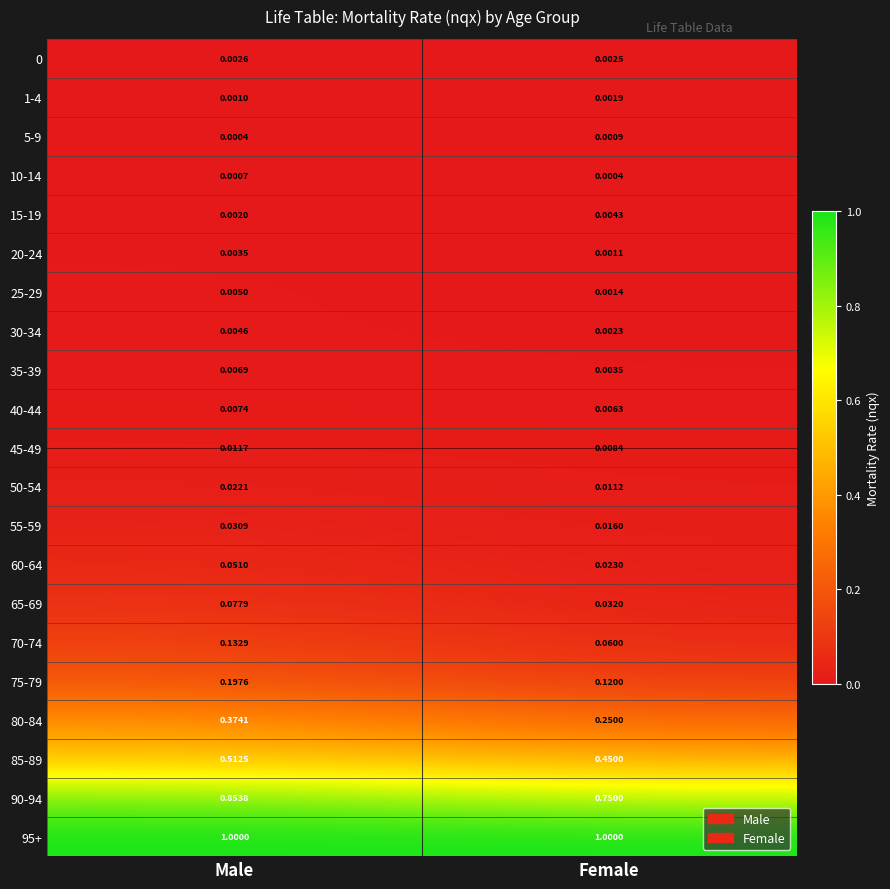

At which label does 1-4 reach its peak?

Female